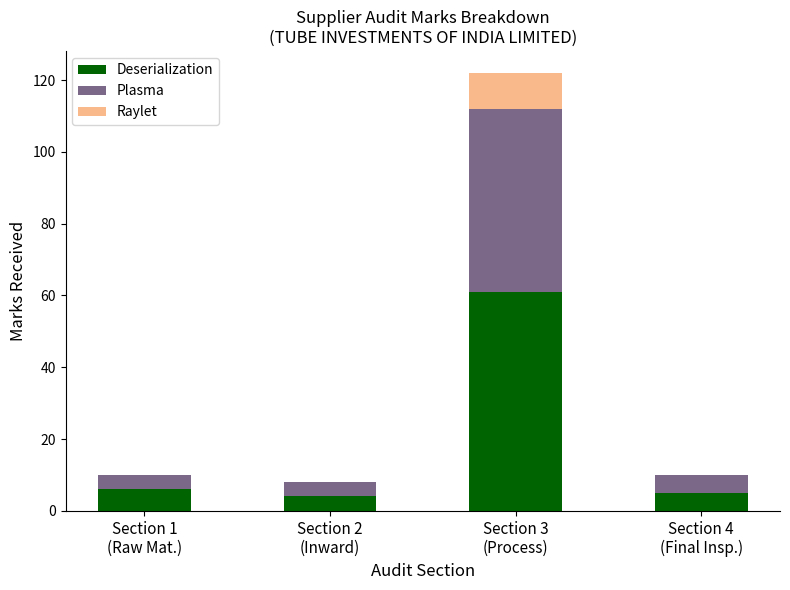

Count the number of data series in this chart.

3